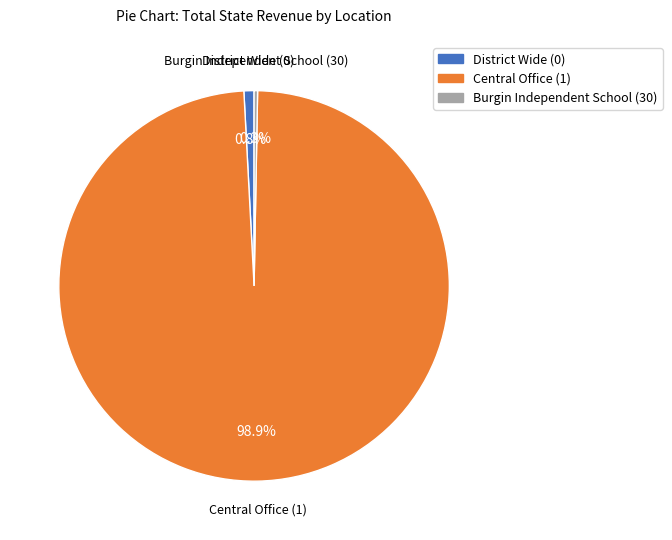

Count the number of slices in the pie.

3